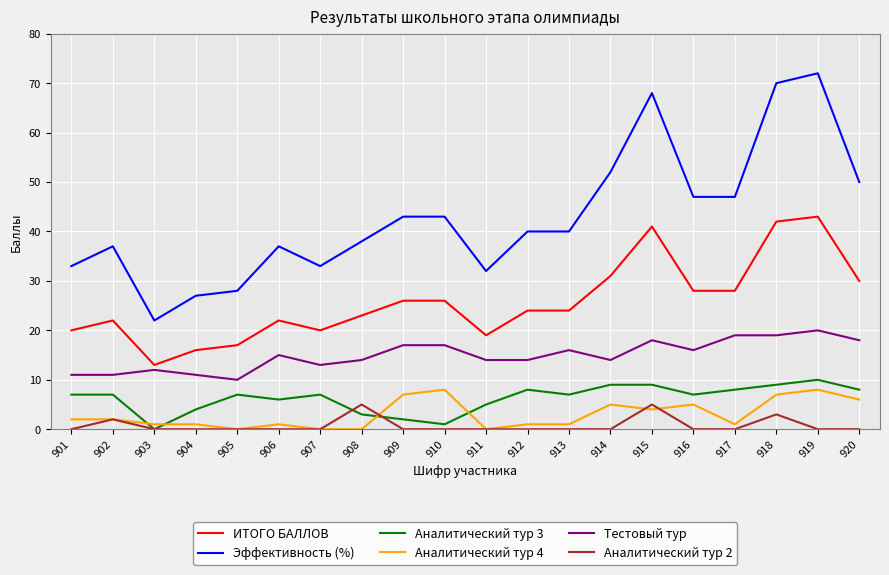

True or false: Тестовый тур and Эффективность (%) cross at least once.

False